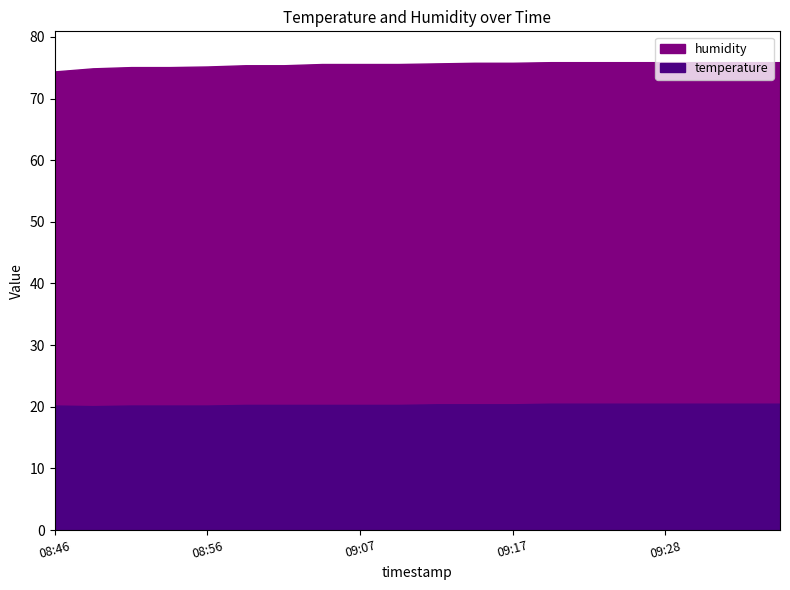

What is the value of the temperature point at the 10th from the left?

20.3